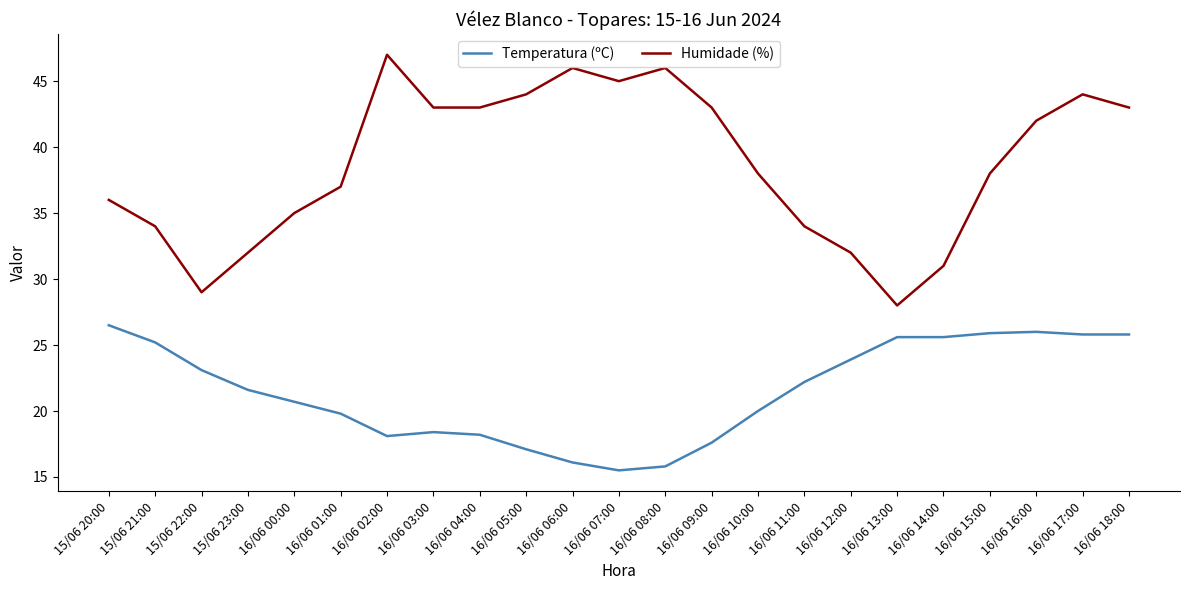

Which series has the largest total across all categories?

Humidade (%)